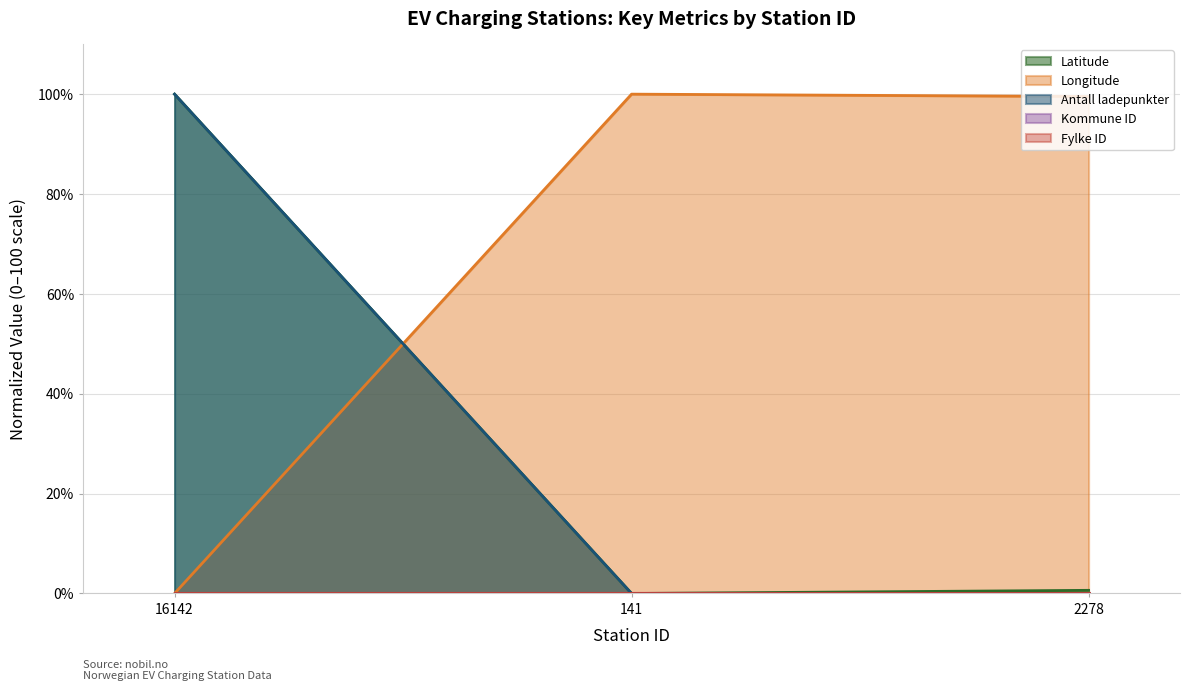

What is the value of the Antall ladepunkter point at the 1st from the left?

100.0